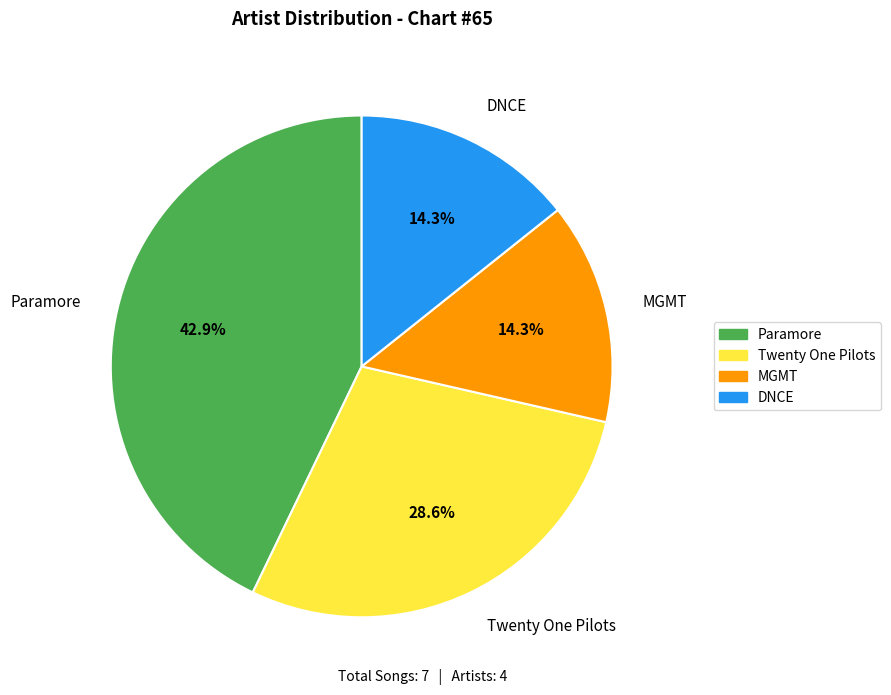

Is there a majority slice in this chart?

No